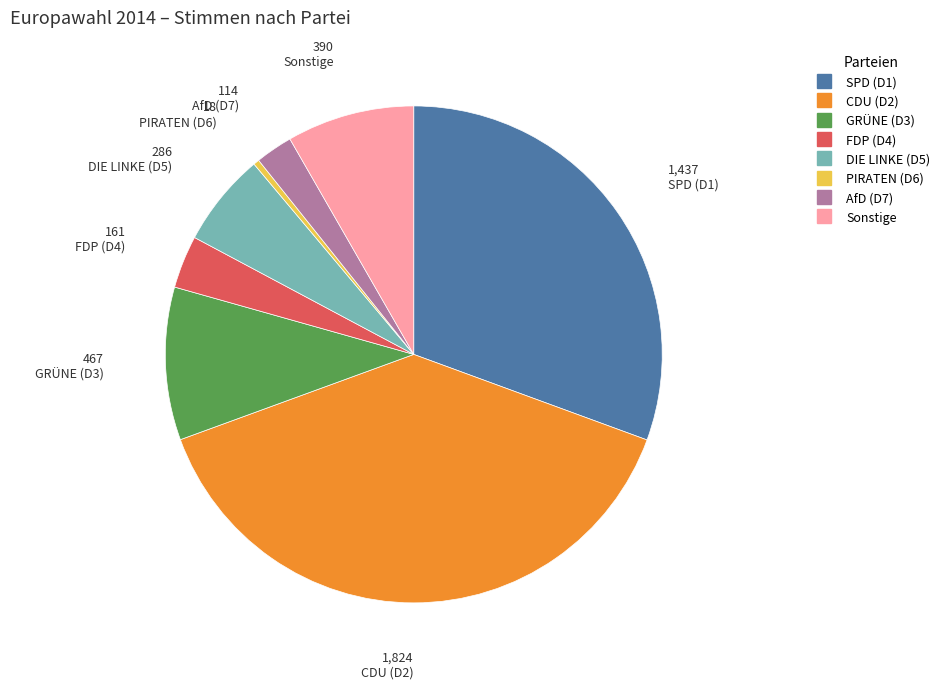

Does any single category account for the majority?

No